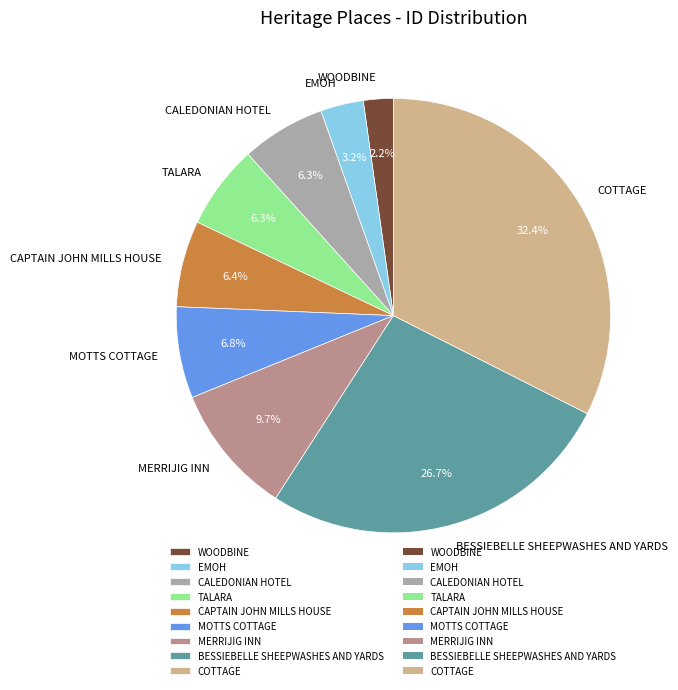

To the nearest percent, what portion does BESSIEBELLE SHEEPWASHES AND YARDS represent?

27%